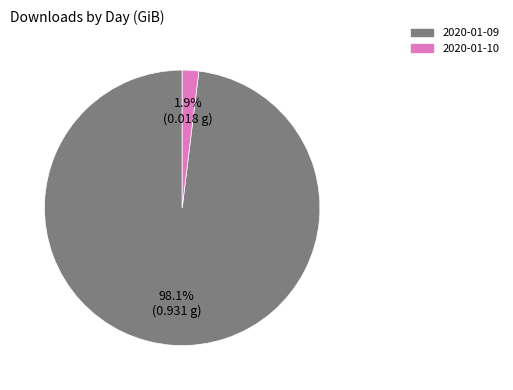

Does 2020-01-09 represent more than half of the total?

Yes